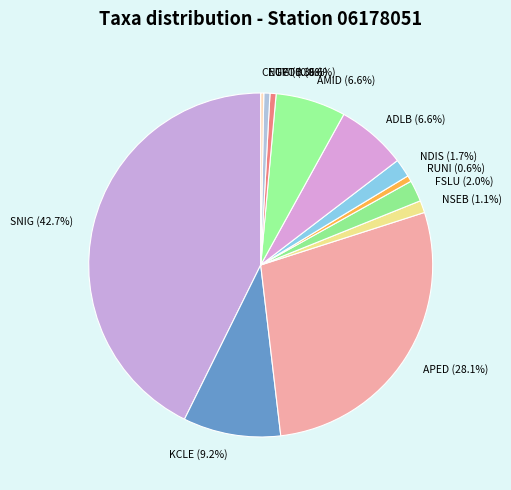

Is FSLU the majority of the pie?

No